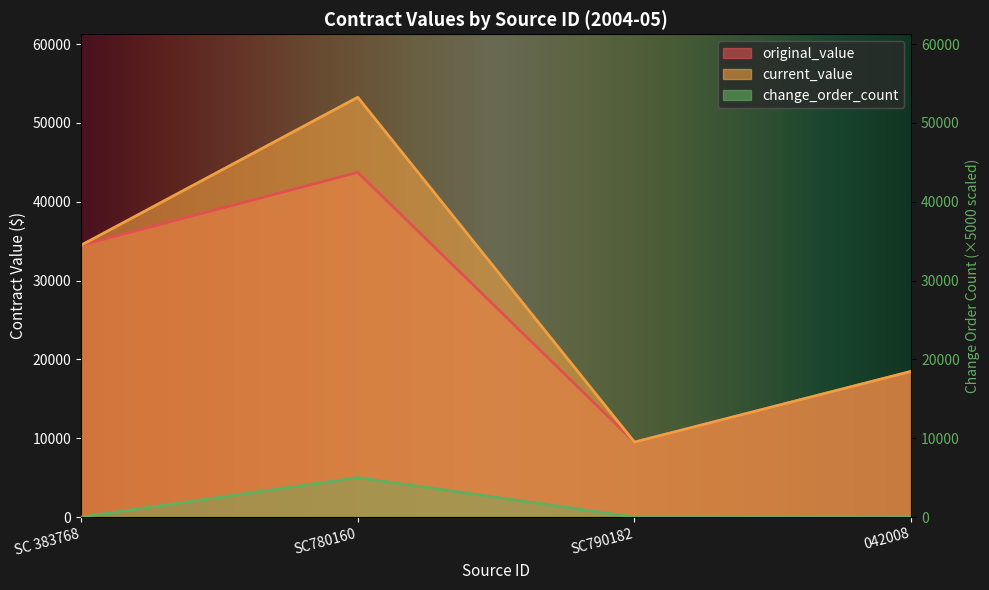

What is the maximum value shown in the chart?

53250